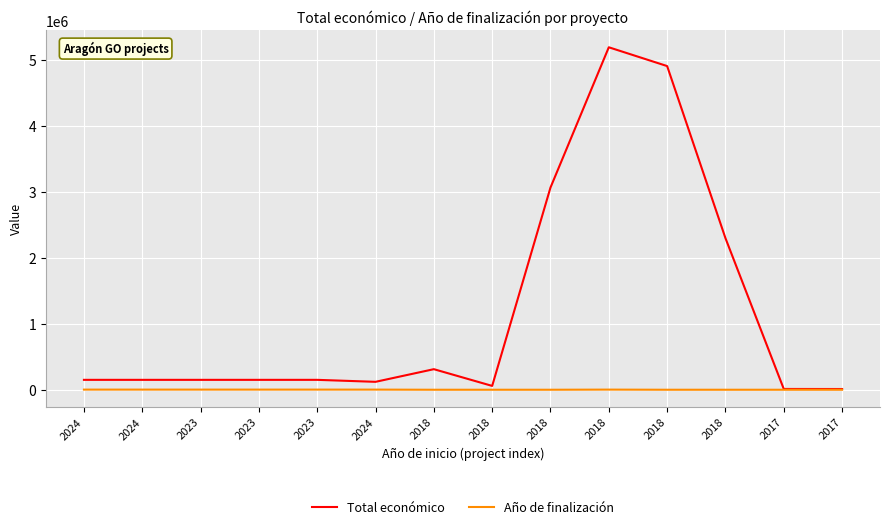

Does the chart display data point markers on the line(s)?

No